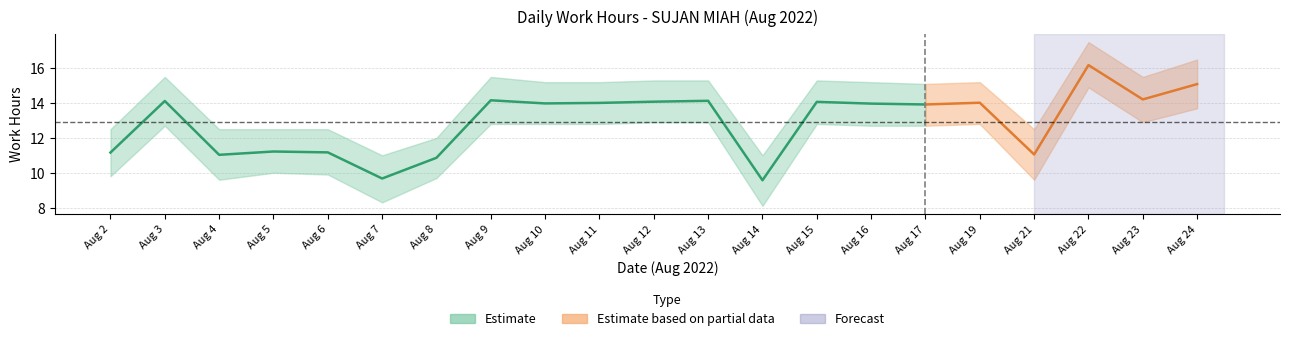

True or false: Upper Band and Lower Band intersect in this chart.

False